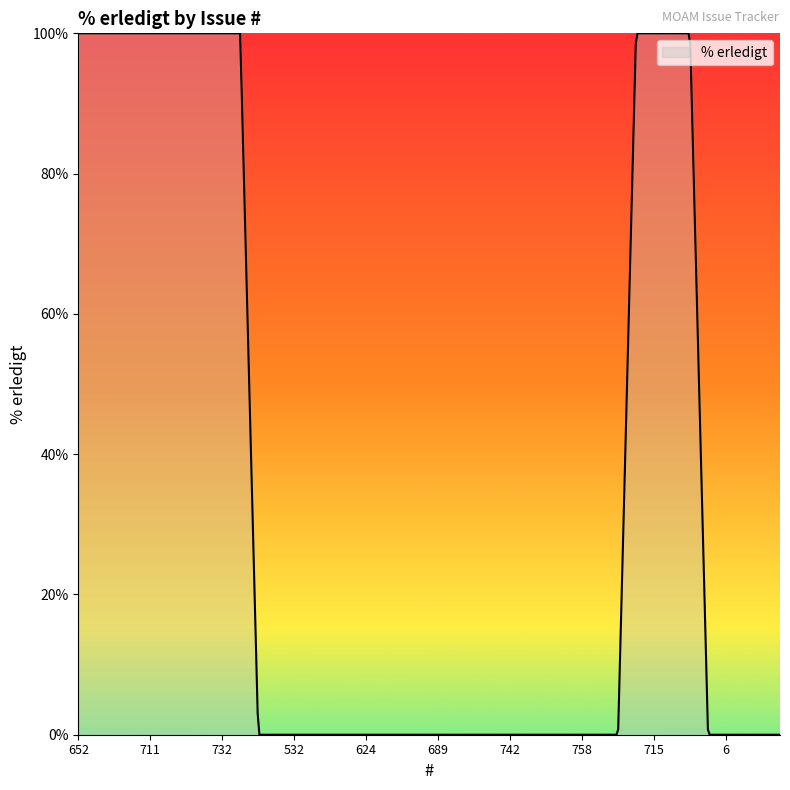

What is the greatest value displayed?

100.0